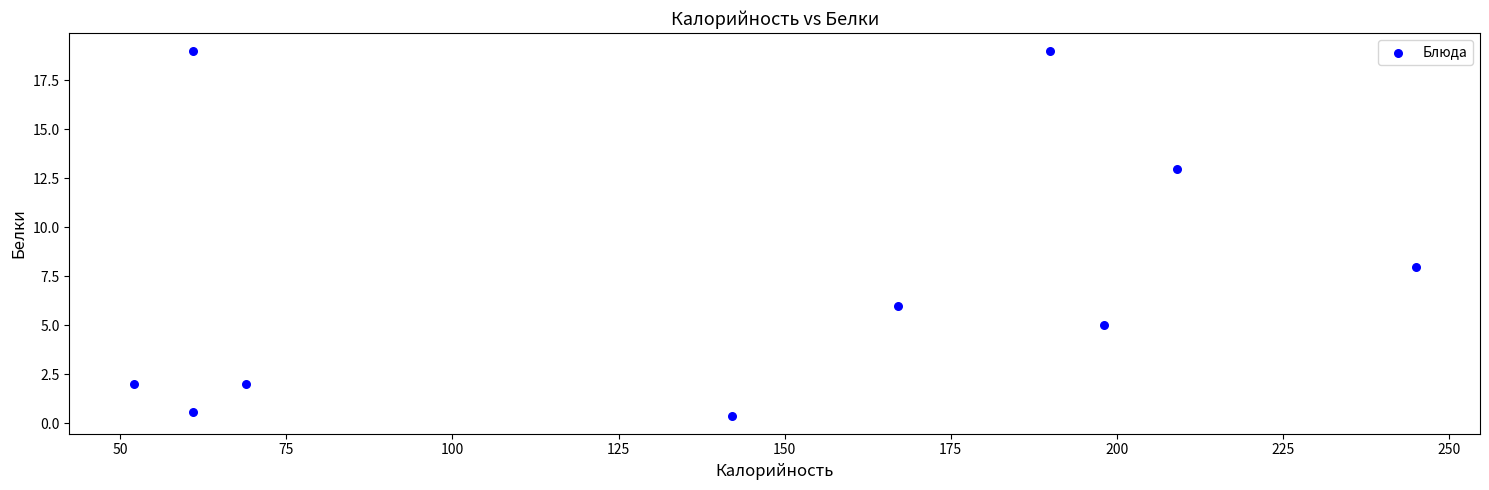

What is the range of Y values (max minus min)?

18.6